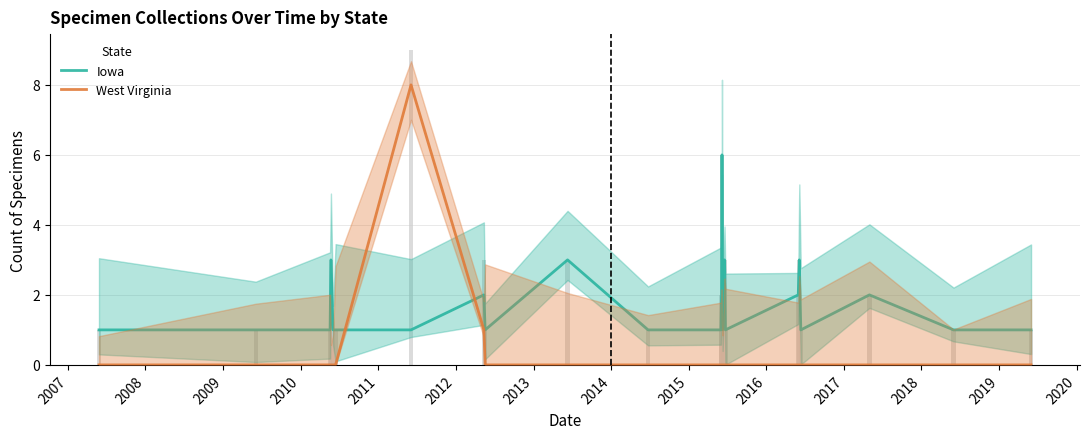

The Iowa series shows 2 at 2013. True or false?

True